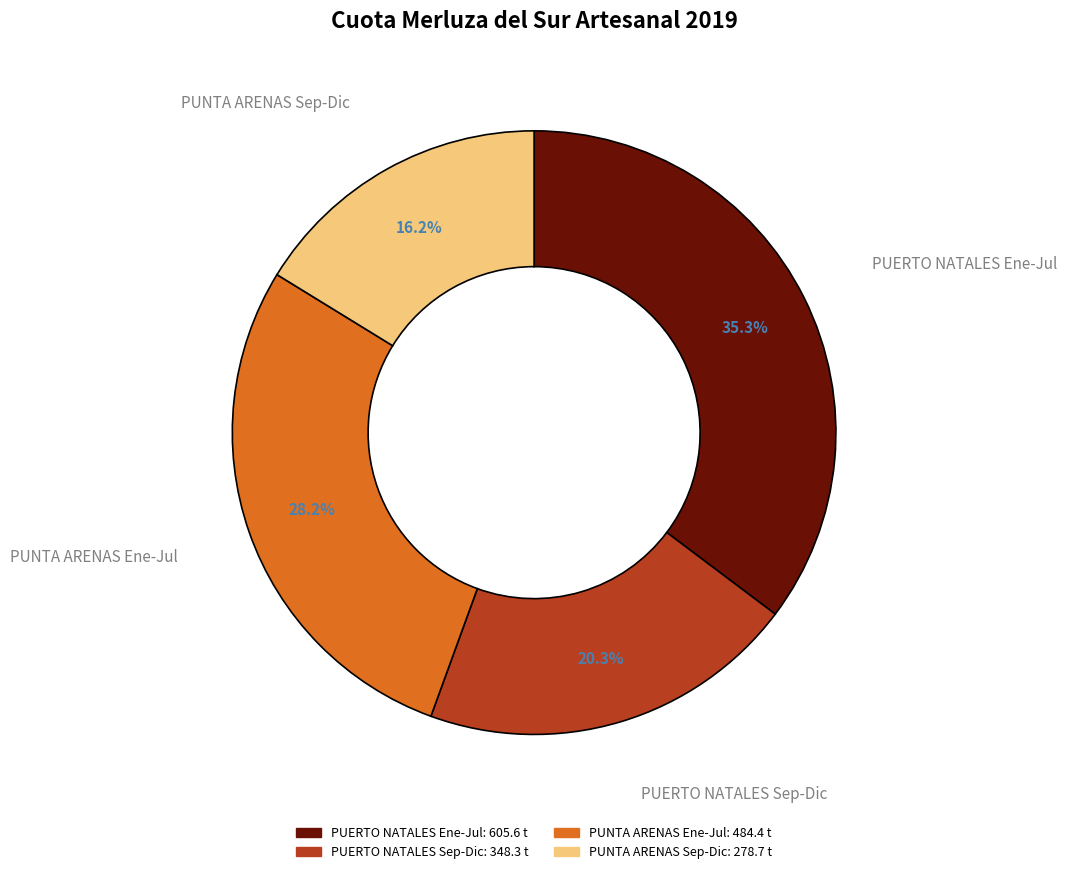

True or false: PUNTA ARENAS Ene-Jul accounts for 28% of the total.

True